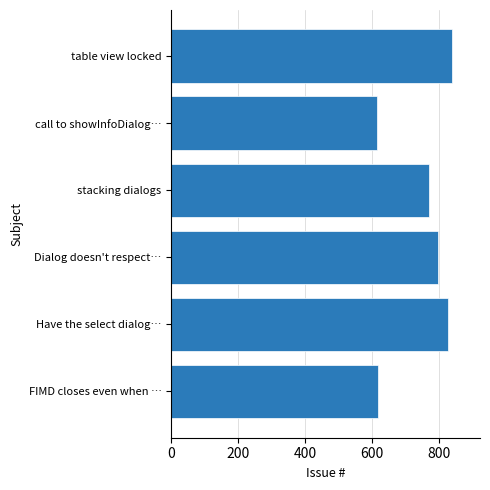

What is the sum of all values?

4463